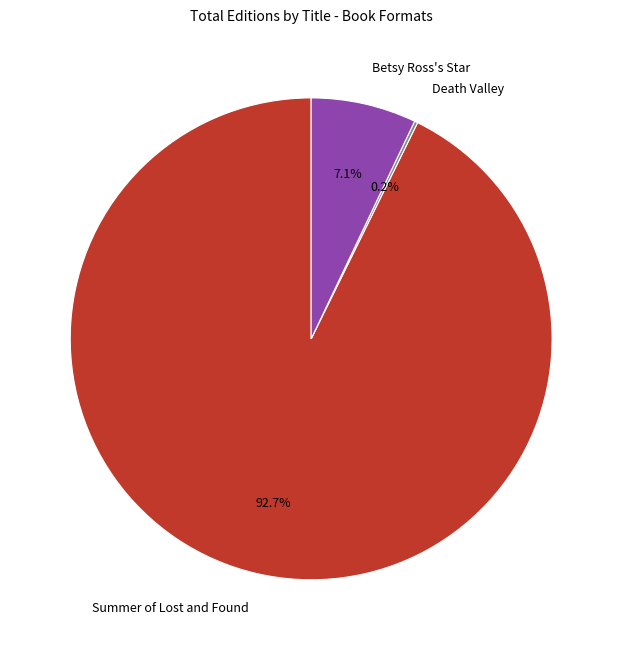

Is there any slice that represents more than half of the pie?

Yes